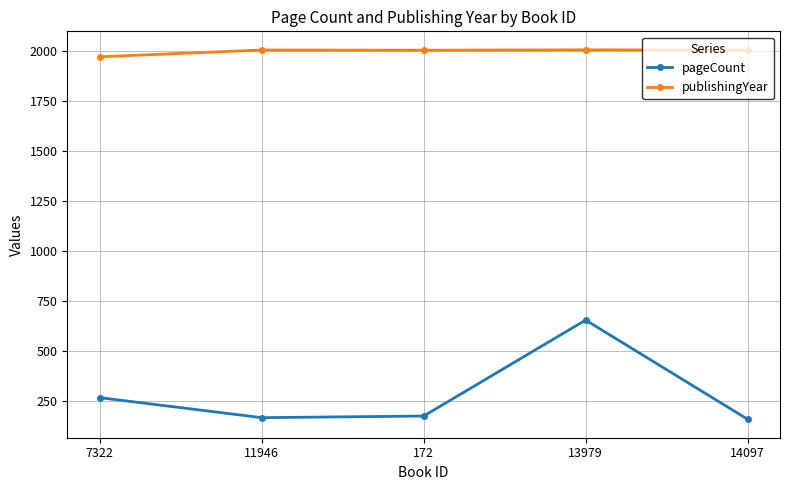

At which category does pageCount reach its first local peak?

13979